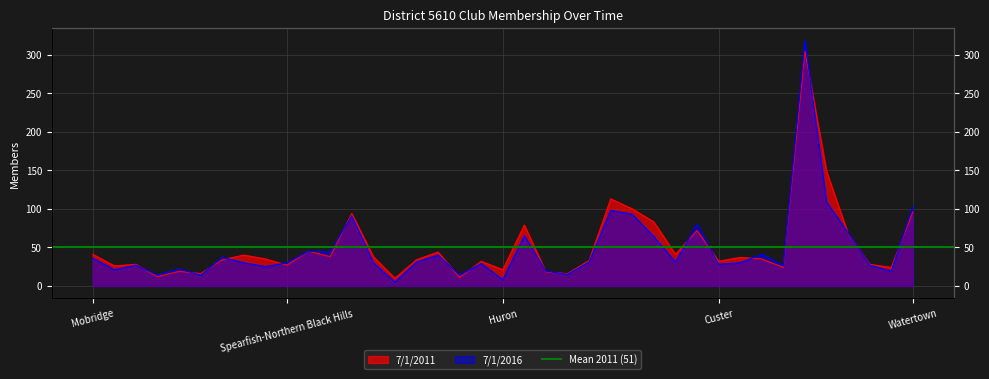

Which has a higher value, Huron or Sioux Falls West?

Sioux Falls West